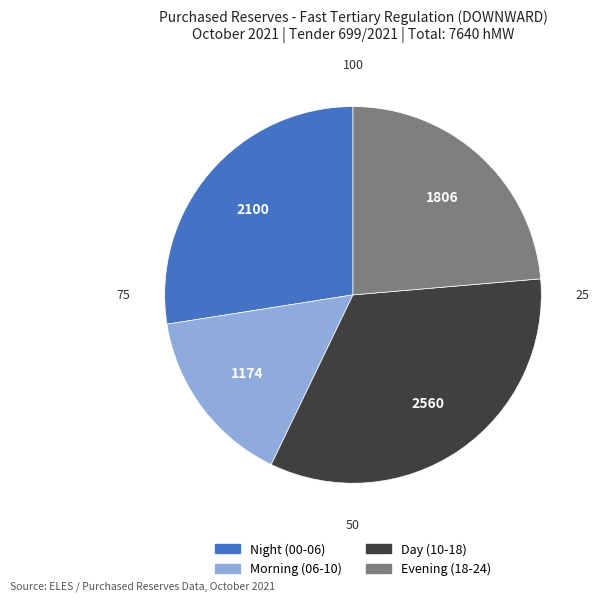

Count the number of slices in the pie.

4